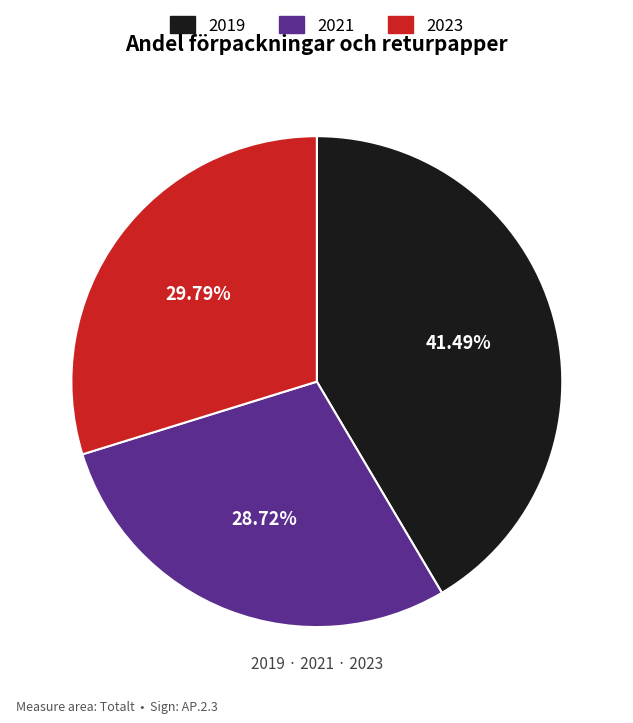

What is the total percentage of 2021 and 2023?

58.5%